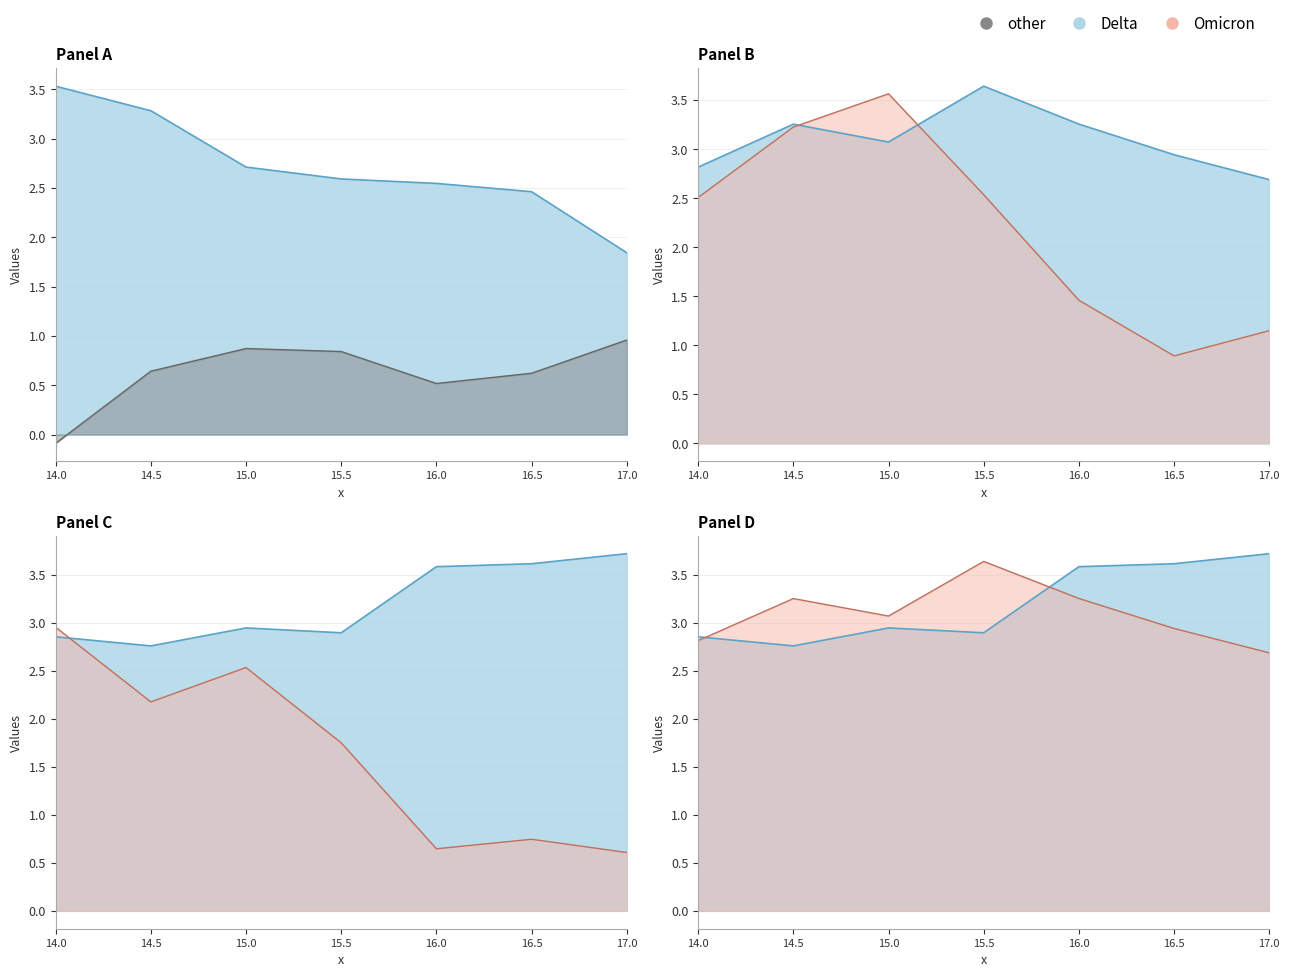

Is the value of col11 at 15.5 greater than the value of col3 at 14.5?

No